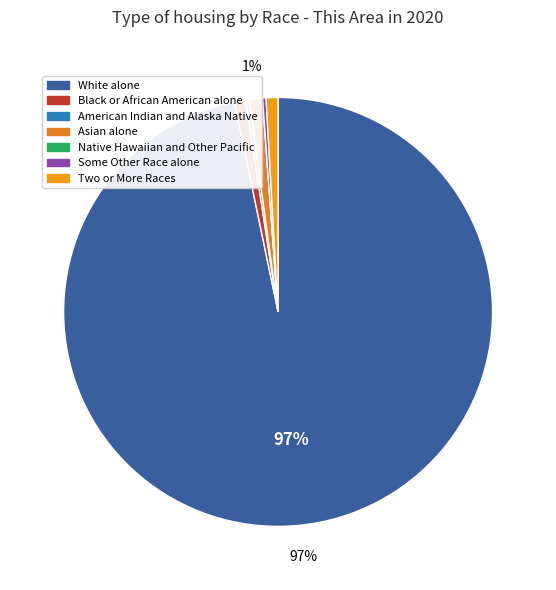

How many segments does this pie chart have?

7